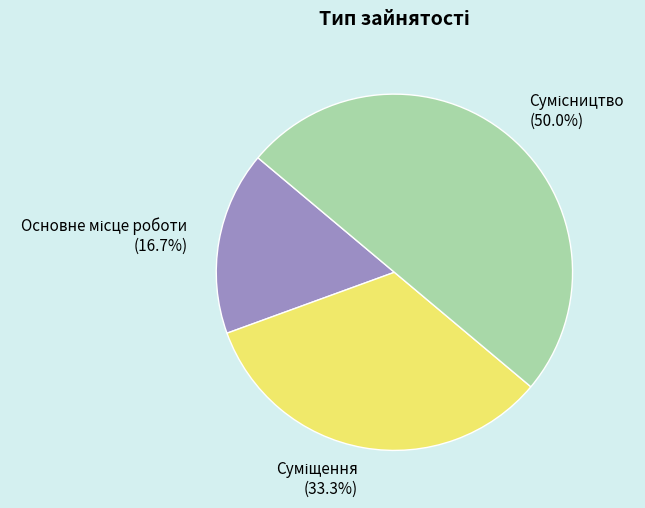

Which slice is the smallest?

Основне місце роботи